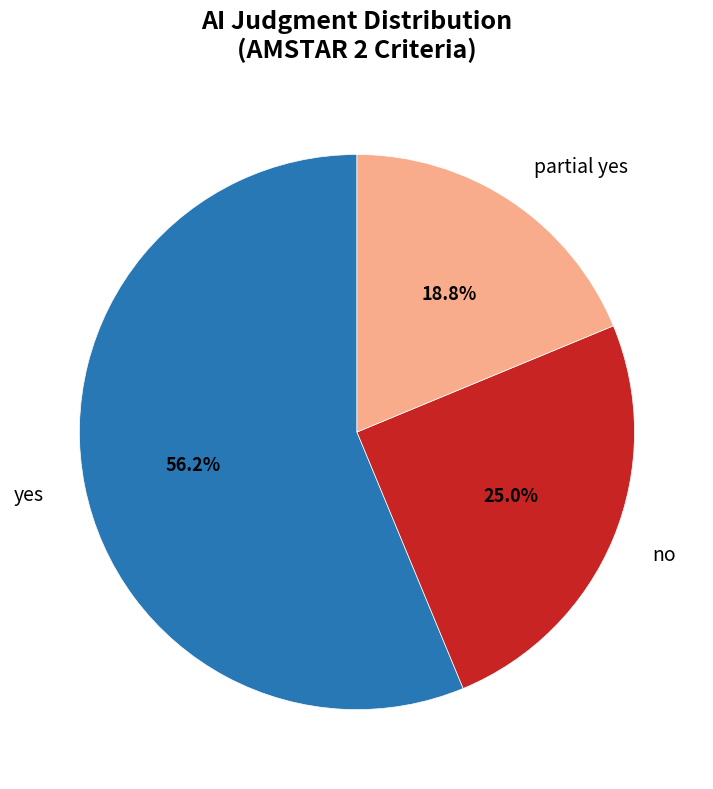

What percentage is the no slice, to the nearest percent?

25%